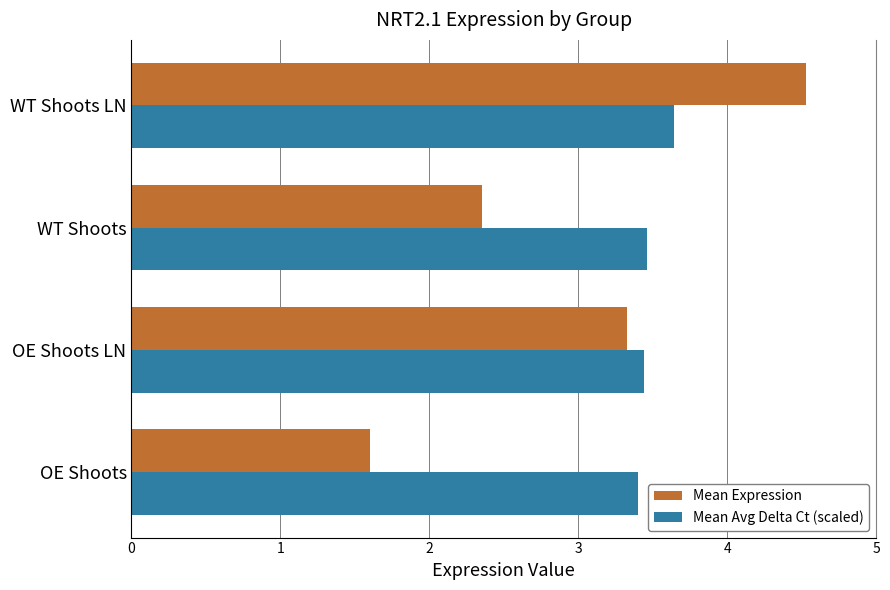

At which label does Mean Expression reach its peak?

WT Shoots LN